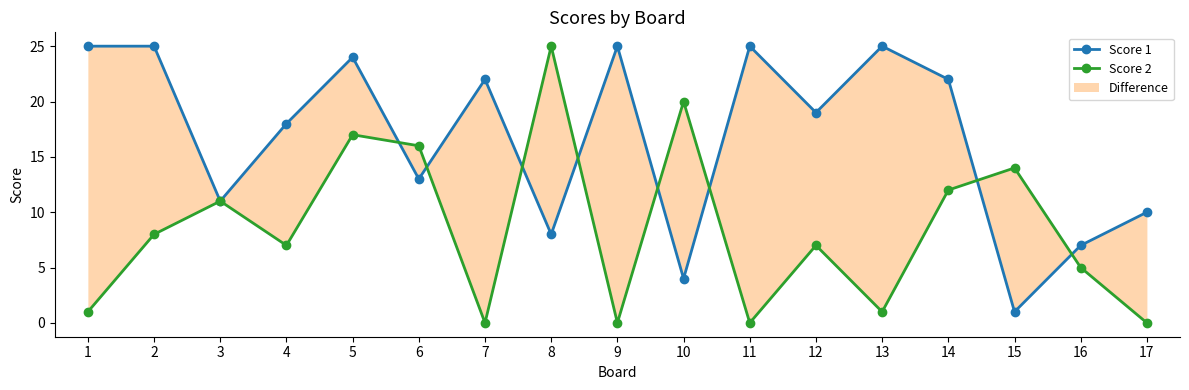

At 16, list the series in order from smallest to largest.

Score 2, Score 1